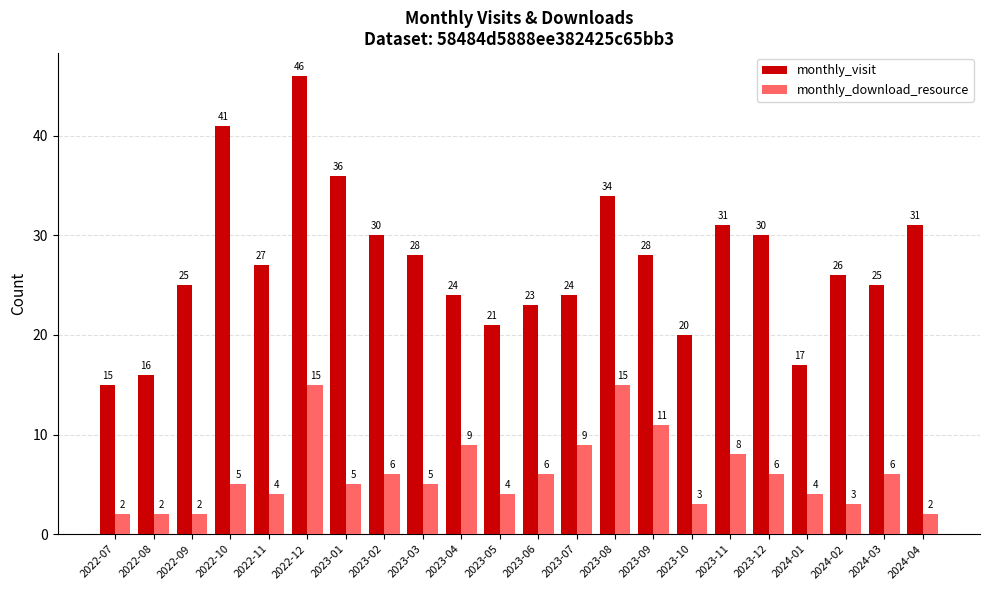

Rank the series by their average value, from highest to lowest.

monthly_visit, monthly_download_resource